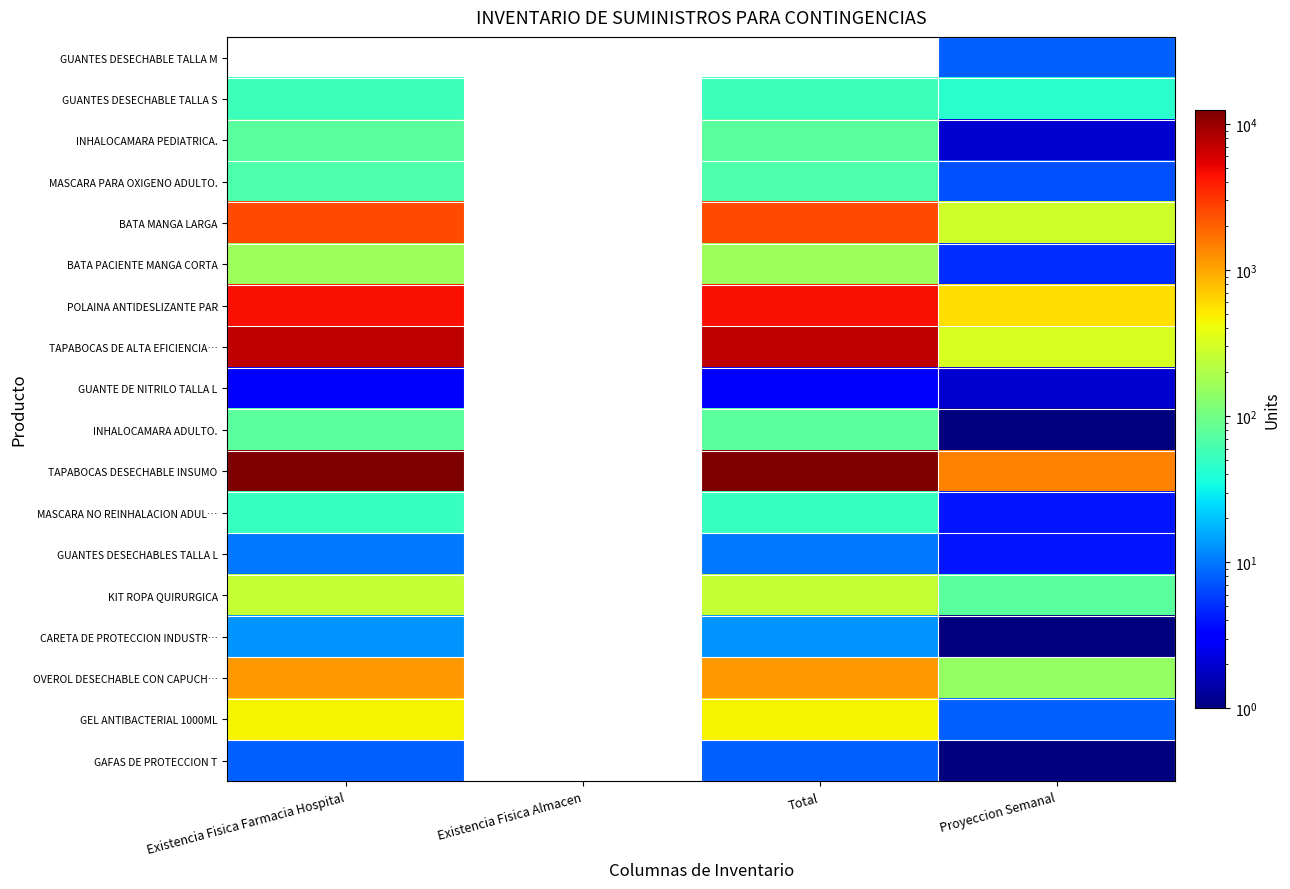

What is the minimum value for GEL ANTIBACTERIAL 1000ML?

8.0